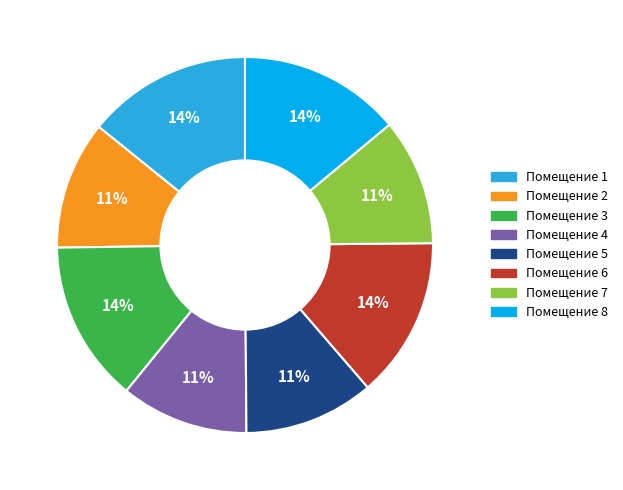

Does any single category account for the majority?

No